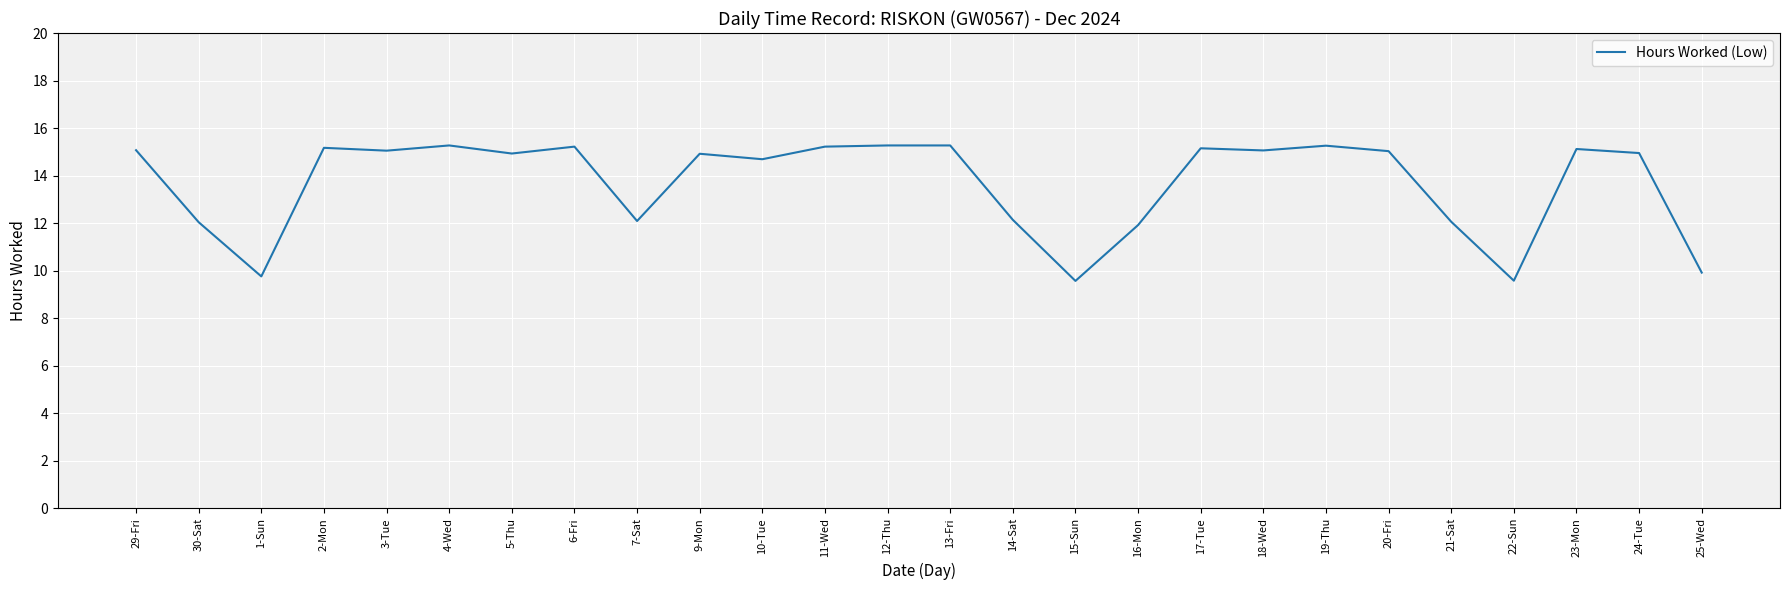

What is the maximum value shown in the chart?

15.3